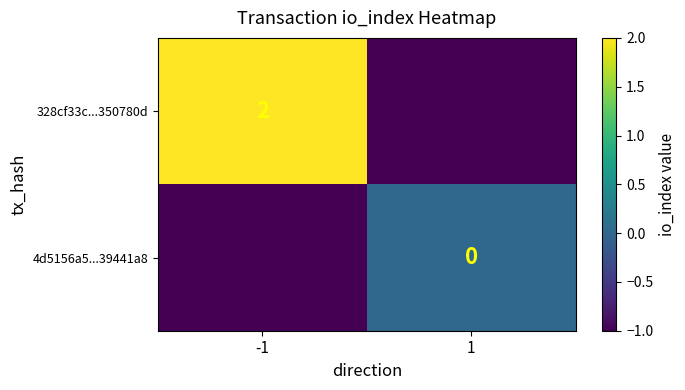

True or false: 328cf33c...350780d has a value of 2 at -1.

True